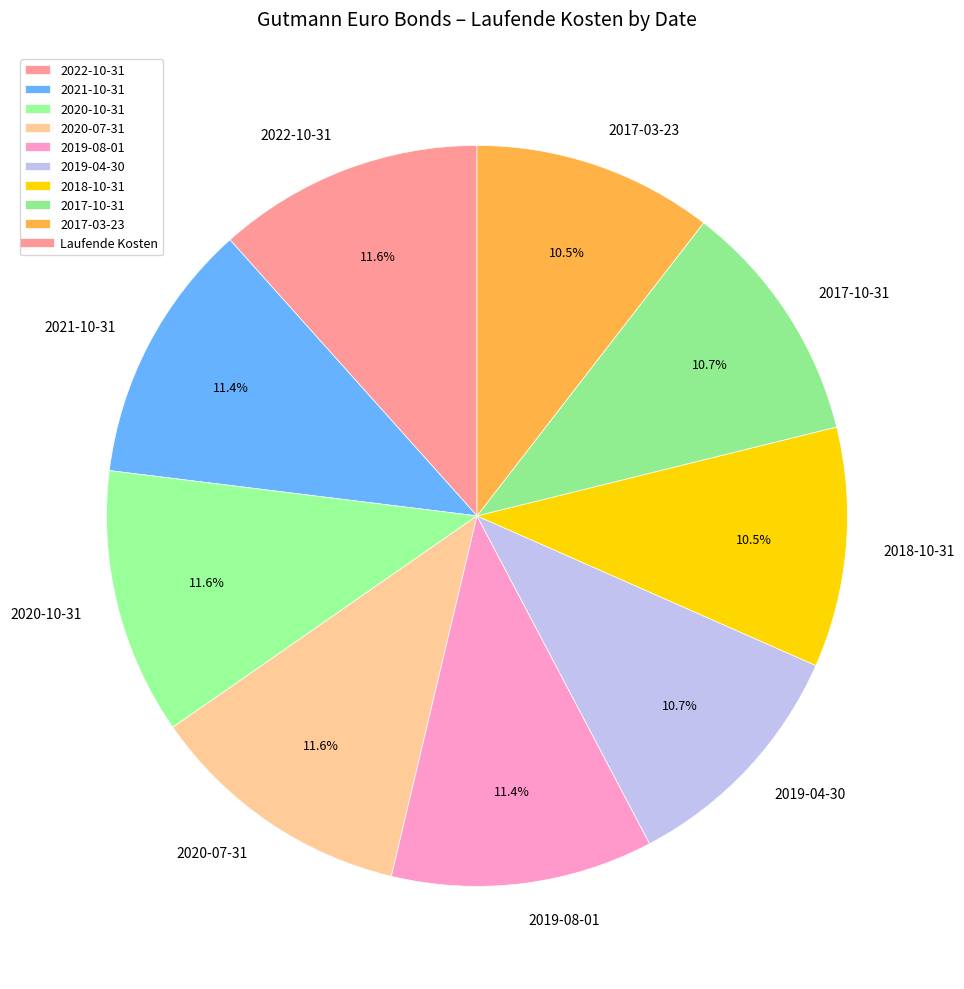

To the nearest percent, what is the combined percentage of 2020-10-31 and 2019-04-30?

22%